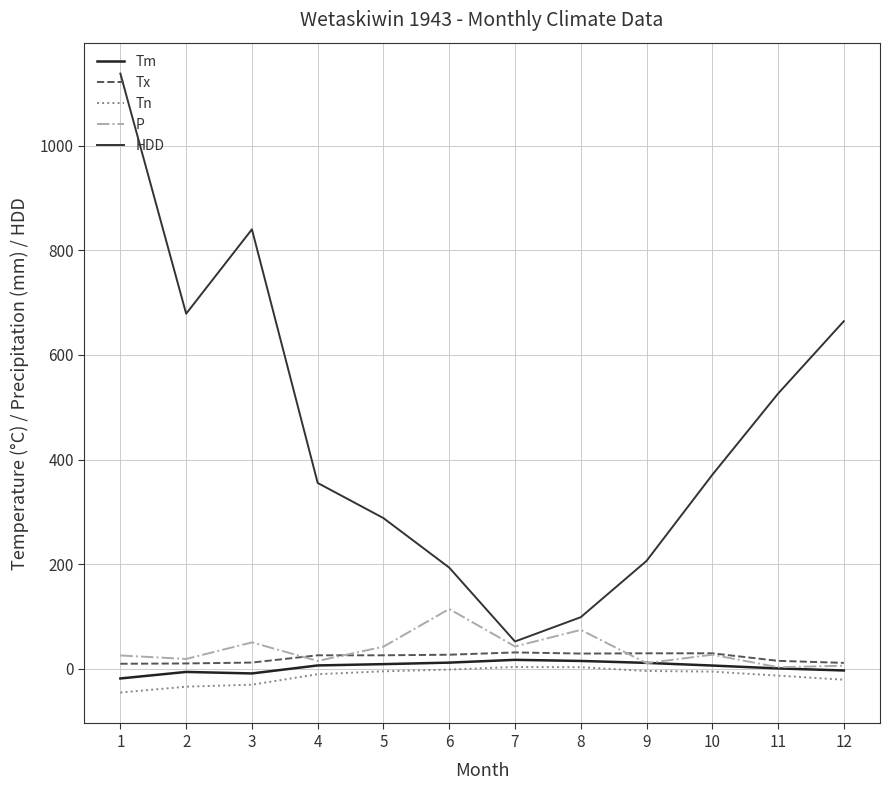

True or false: P and Tn cross at least once.

False